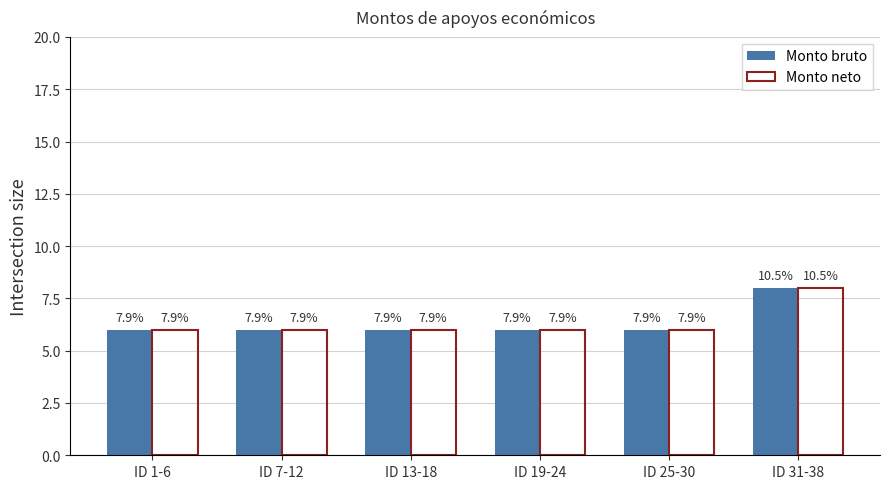

Rank the series by their maximum value, from lowest to highest.

Monto bruto, Monto neto